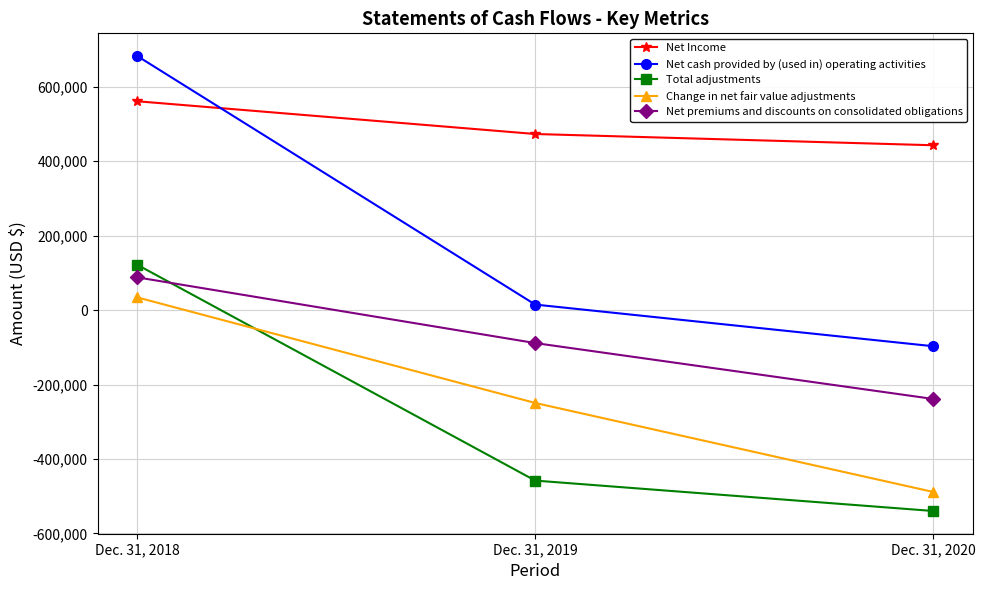

What is the difference between the Change in net fair value adjustments values at Dec. 31, 2020 and Dec. 31, 2018?

522209